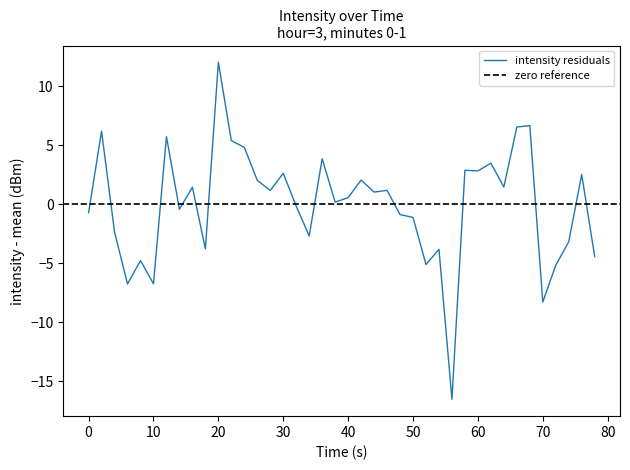

Which category has the highest value in the intensity residuals series?

20